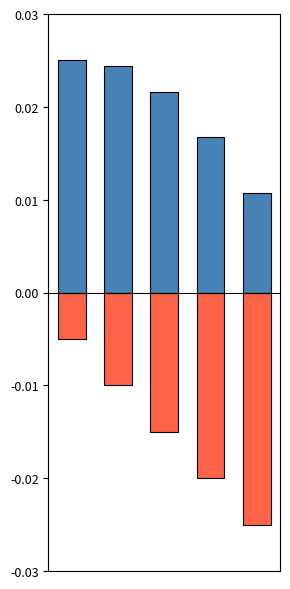

The value of Body at 1 is 0.0. True or false?

False